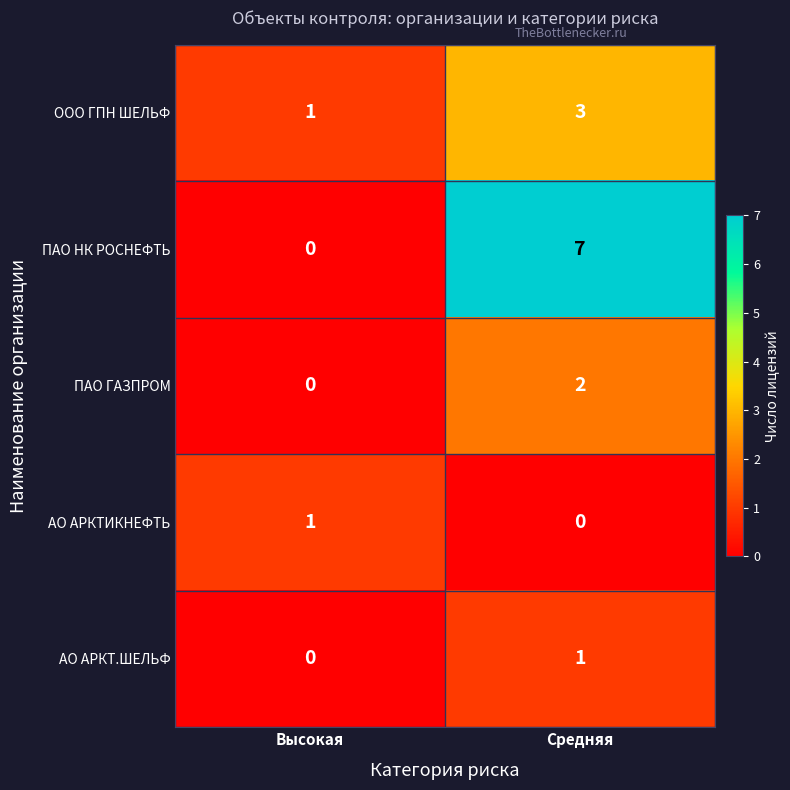

Which series has the largest total across all categories?

ПАО НК РОСНЕФТЬ